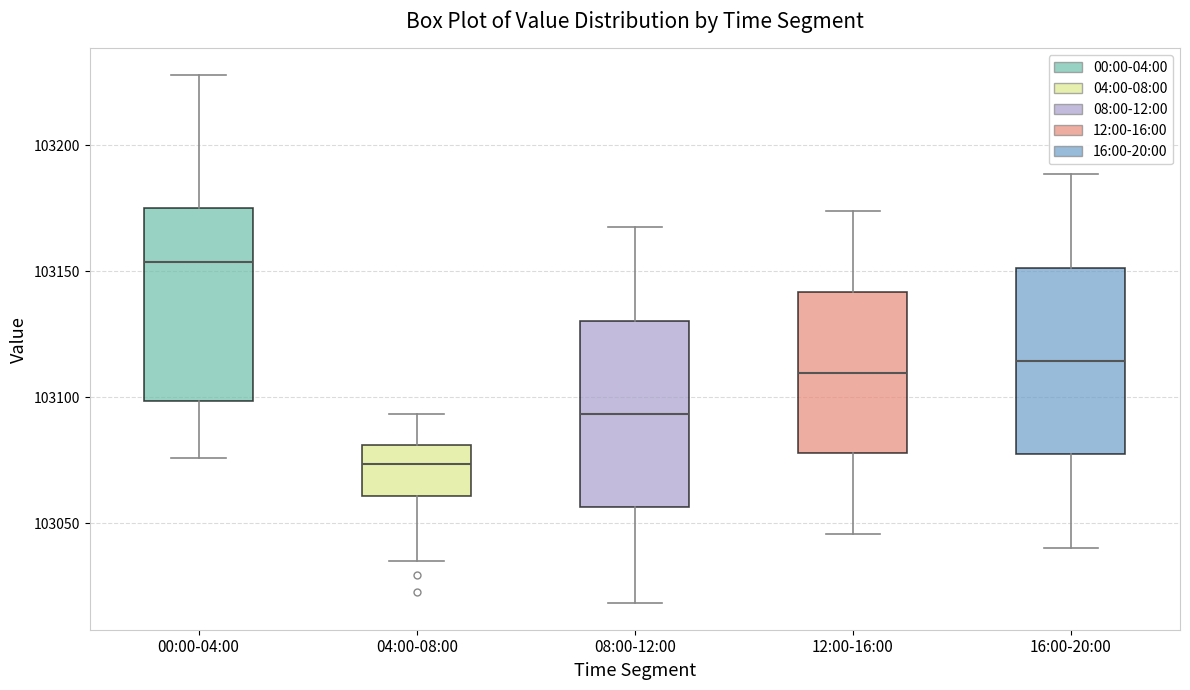

Reading left to right, read every box against the y-axis: the position of its median line, the range the box covers, and the ends of its whiskers. The values are not printed on the chart, so give them approximately, as read against the axis.

00:00-04:00: median 103155, box 103100 to 103175, whiskers 103075 to 103230
04:00-08:00: median 103075, box 103060 to 103080, whiskers 103035 to 103095
08:00-12:00: median 103095, box 103055 to 103130, whiskers 103020 to 103165
12:00-16:00: median 103110, box 103080 to 103140, whiskers 103045 to 103175
16:00-20:00: median 103115, box 103075 to 103150, whiskers 103040 to 103190